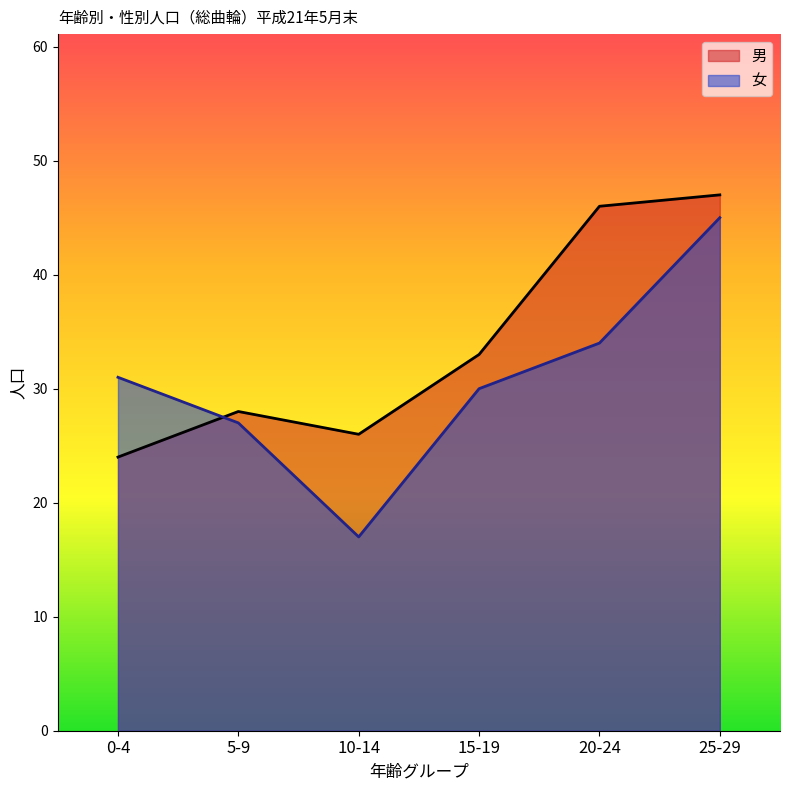

What position from the left is 10-14?

3